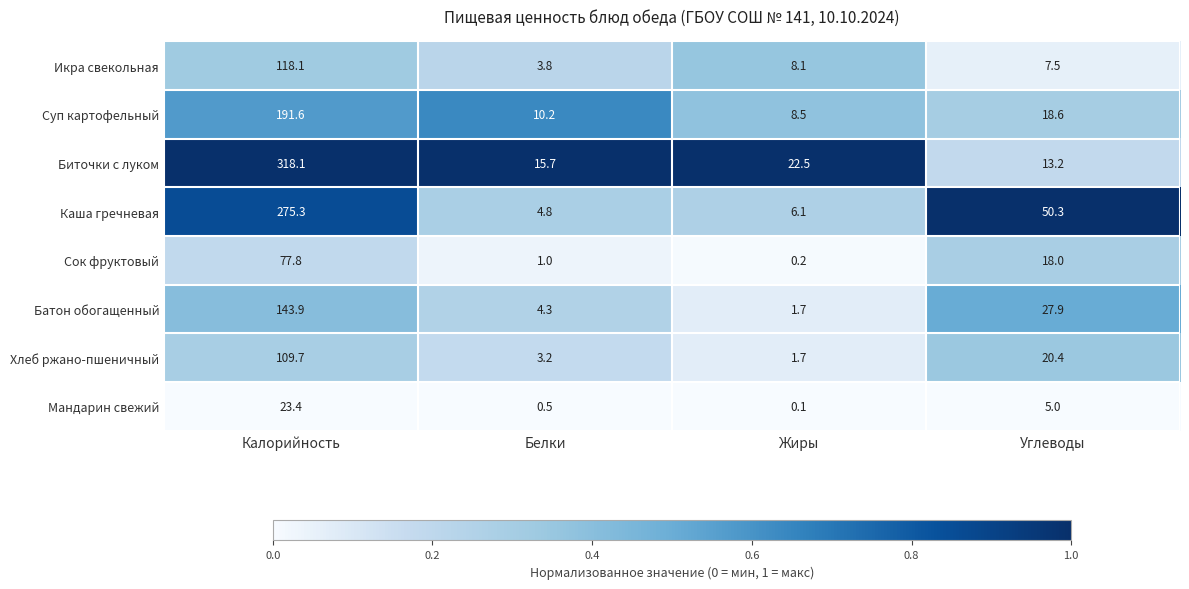

Which series has the largest total across all categories?

Биточки с луком